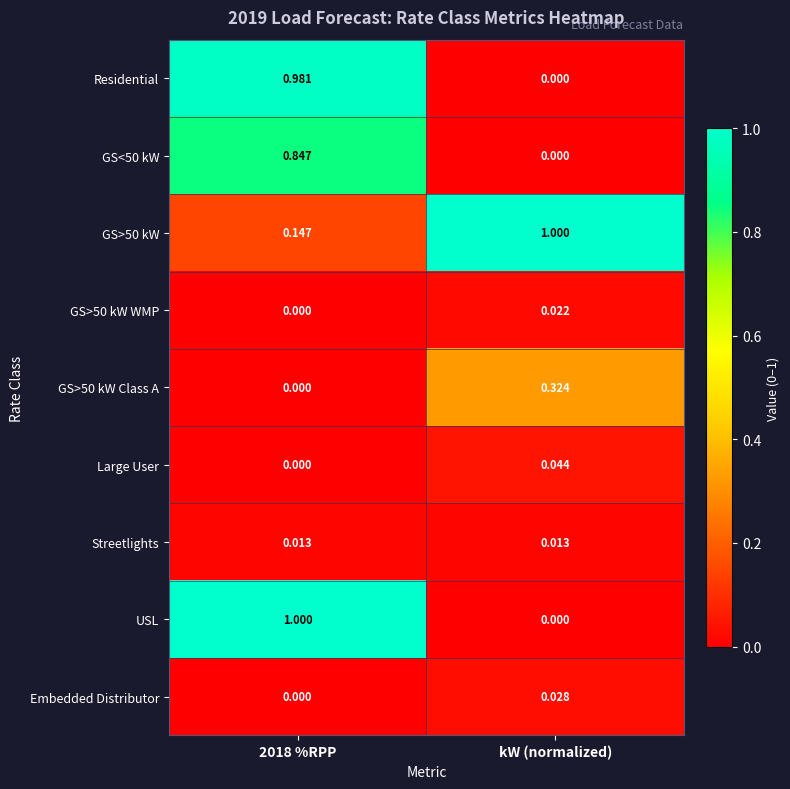

Which series changed the most between 2018 %RPP and kW (normalized)?

USL